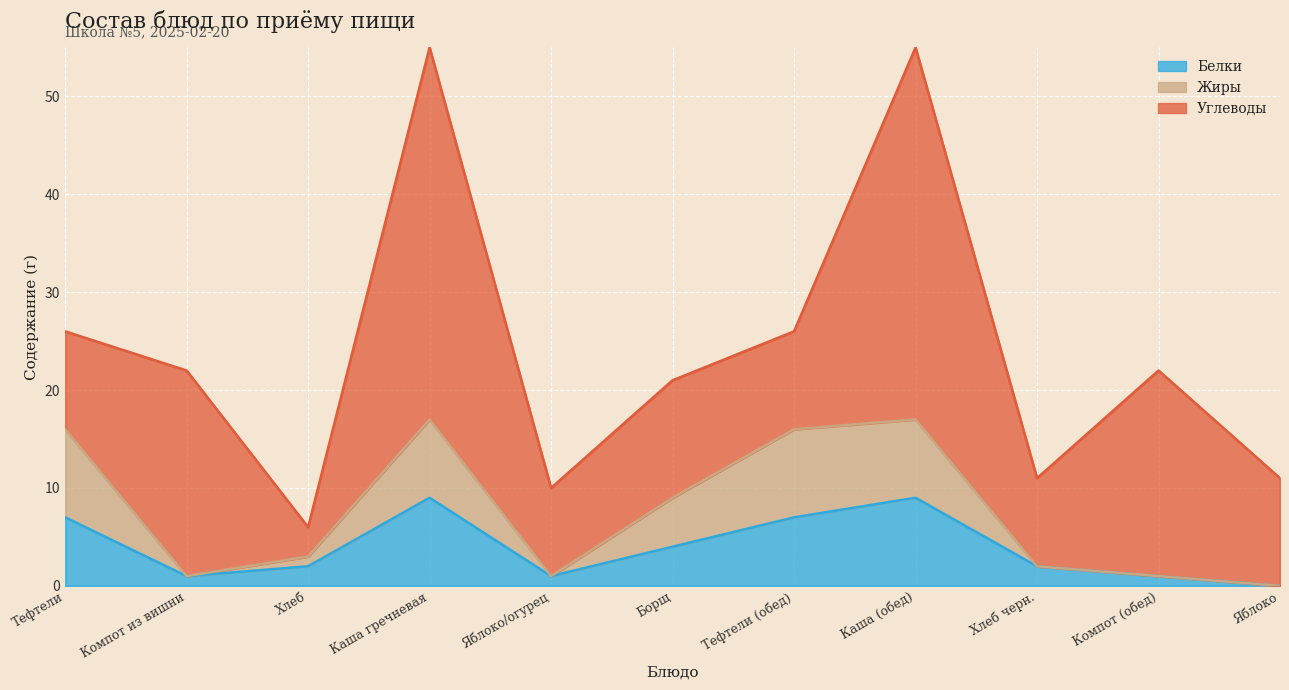

What is the sum of the Белки values at Тефтели (обед) and Яблоко/огурец?

8